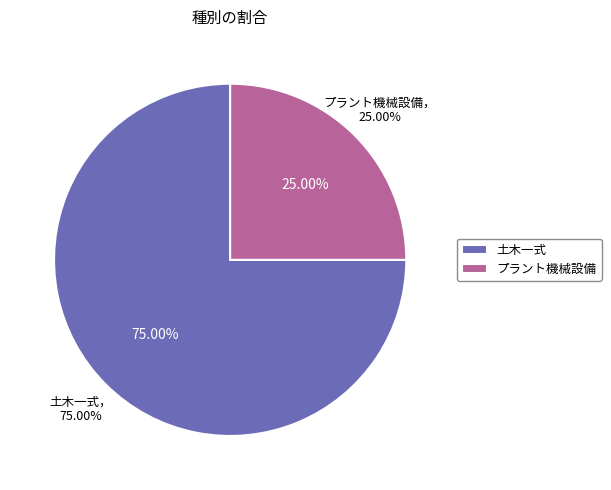

Does プラント機械設備 represent more than half of the total?

No